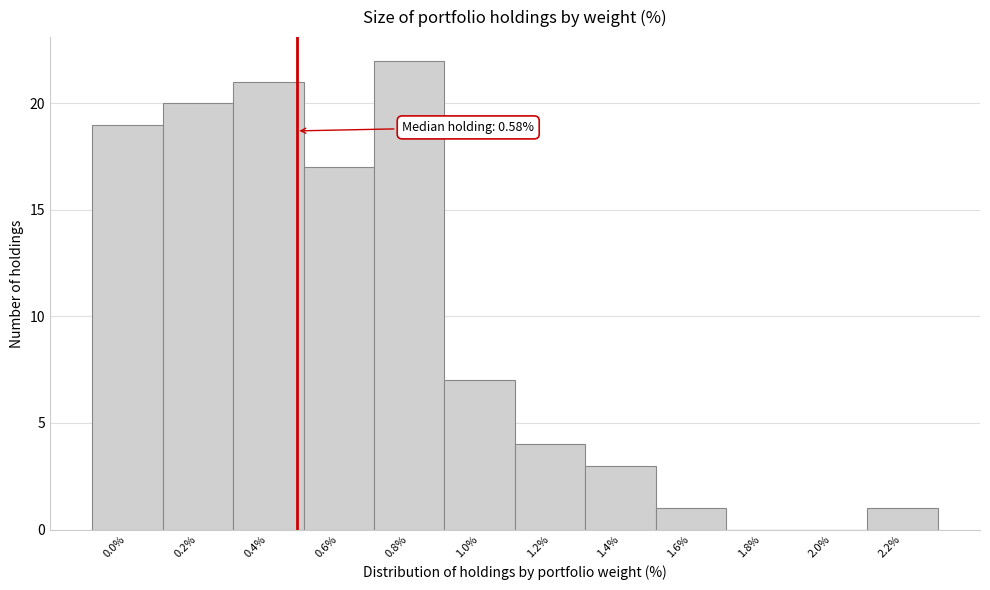

Reading right to left, extract all data points from this chart.

2.2%=1	2.0%=0	1.8%=0	1.6%=1	1.4%=3	1.2%=4	1.0%=7	0.8%=22	0.6%=17	0.4%=21	0.2%=20	0.0%=19